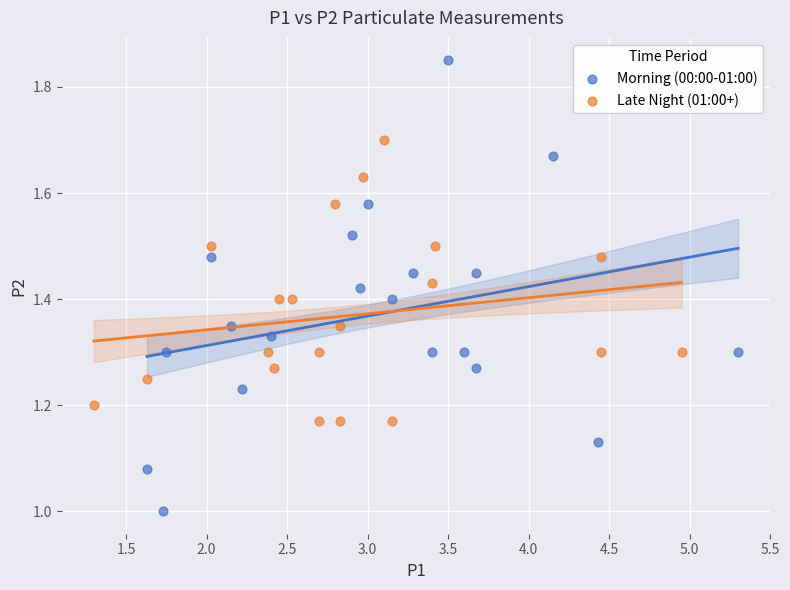

Which series reaches the minimum Y coordinate?

Morning (00:00-01:00)